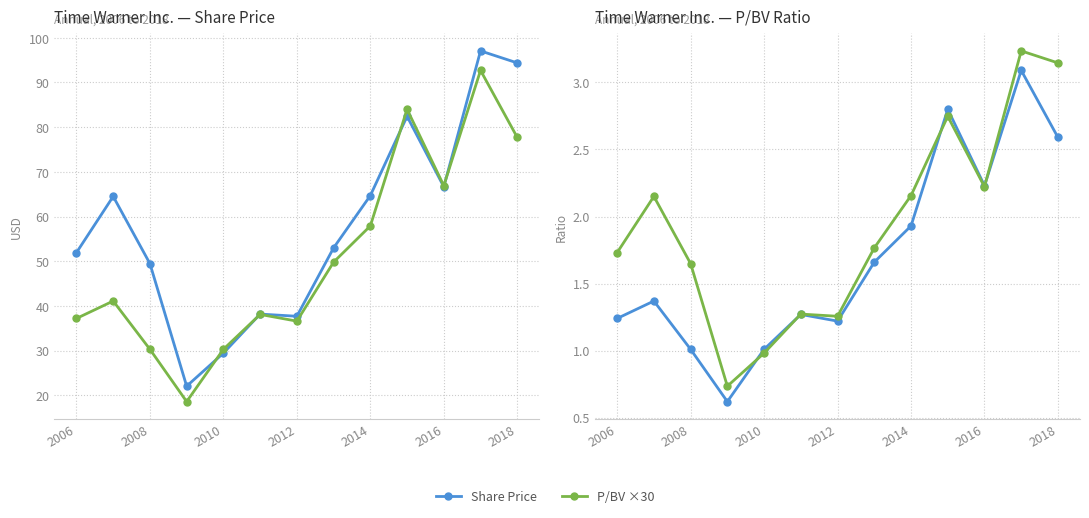

How many categories are shown in the chart?

13